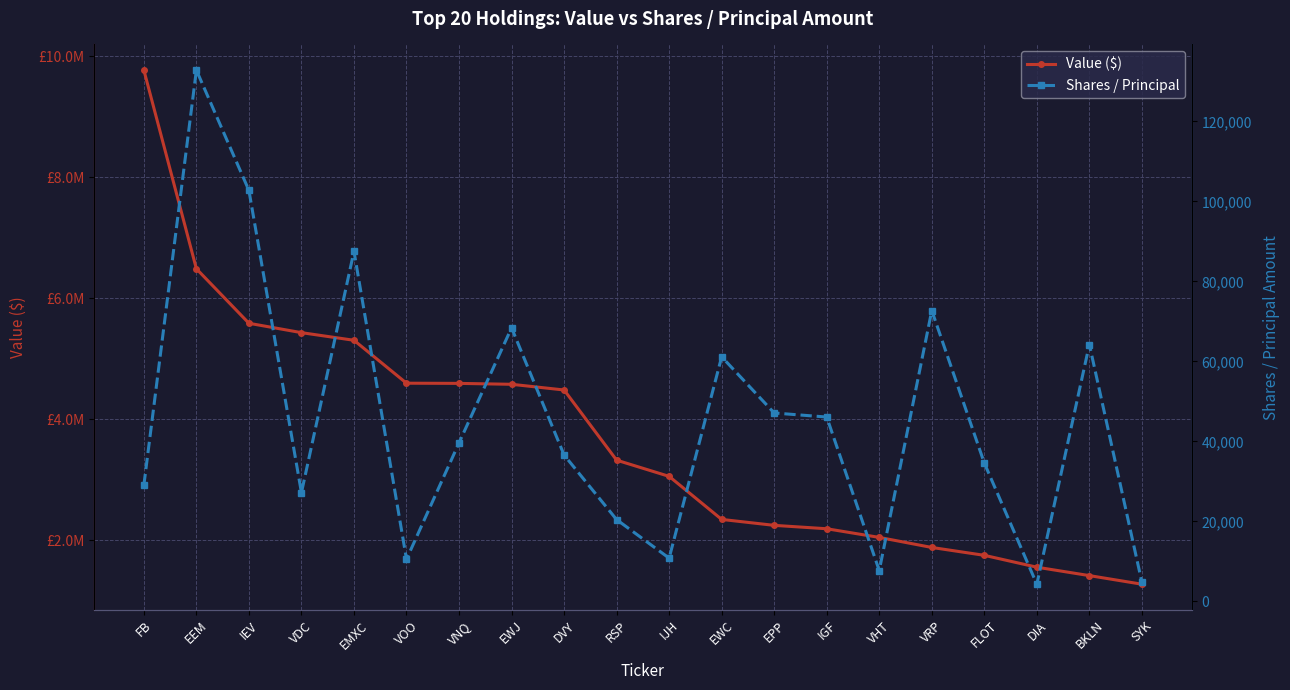

Reading left to right, what are all the values shown in this chart?

Value ($): 9768000	6487000	5587000	5432000	5306000	4597000	4594000	4579000	4485000	3326000	3058000	2347000	2249000	2193000	2050000	1884000	1754000	1558000	1419000	1277000
Shares / Principal: 29042	132800	102728	27176	87512	10529	39621	68378	36586	20434	10801	61137	47090	46075	7695	72703	34577	4286	64205	4777